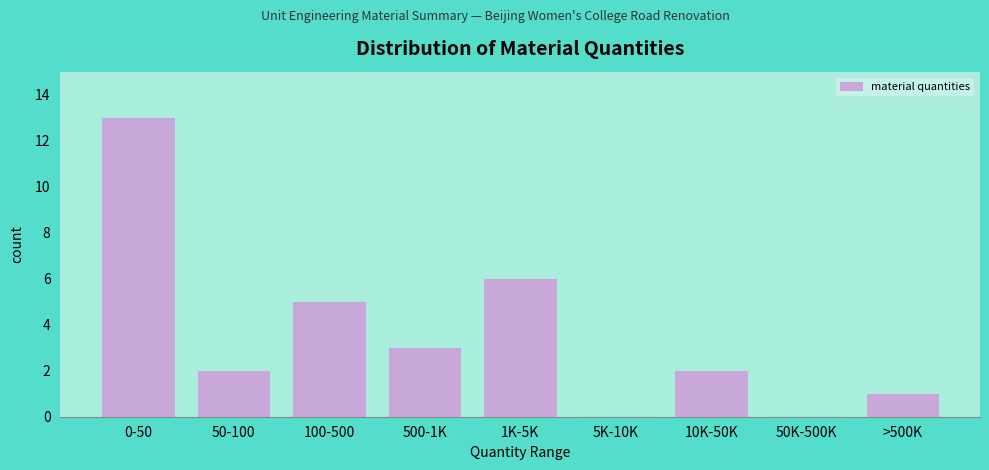

Reading left to right, list all the values displayed in this chart.

0-50=13	50-100=2	100-500=5	500-1K=3	1K-5K=6	5K-10K=0	10K-50K=2	50K-500K=0	>500K=1